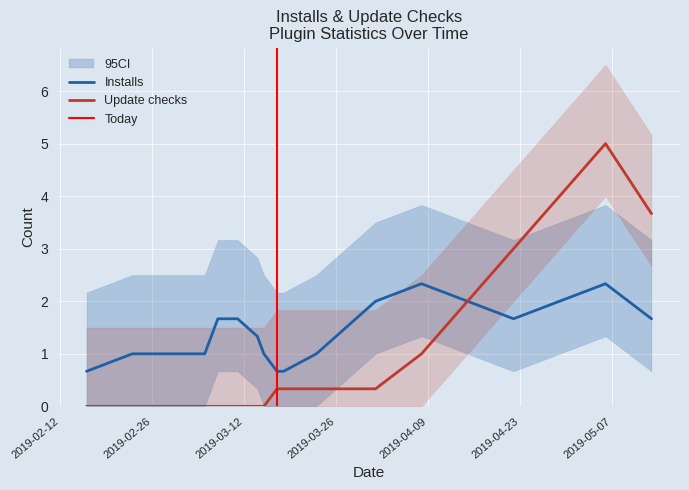

At how many categories does at least one series exceed 0?

20